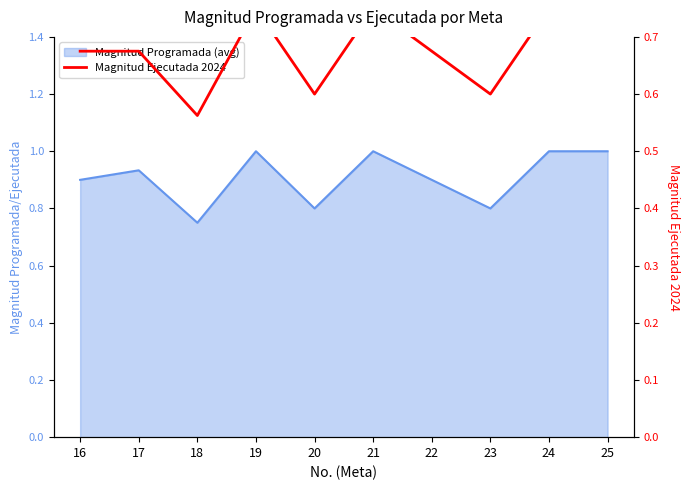

The chart shows a value of 0.9 at 16. True or false?

False